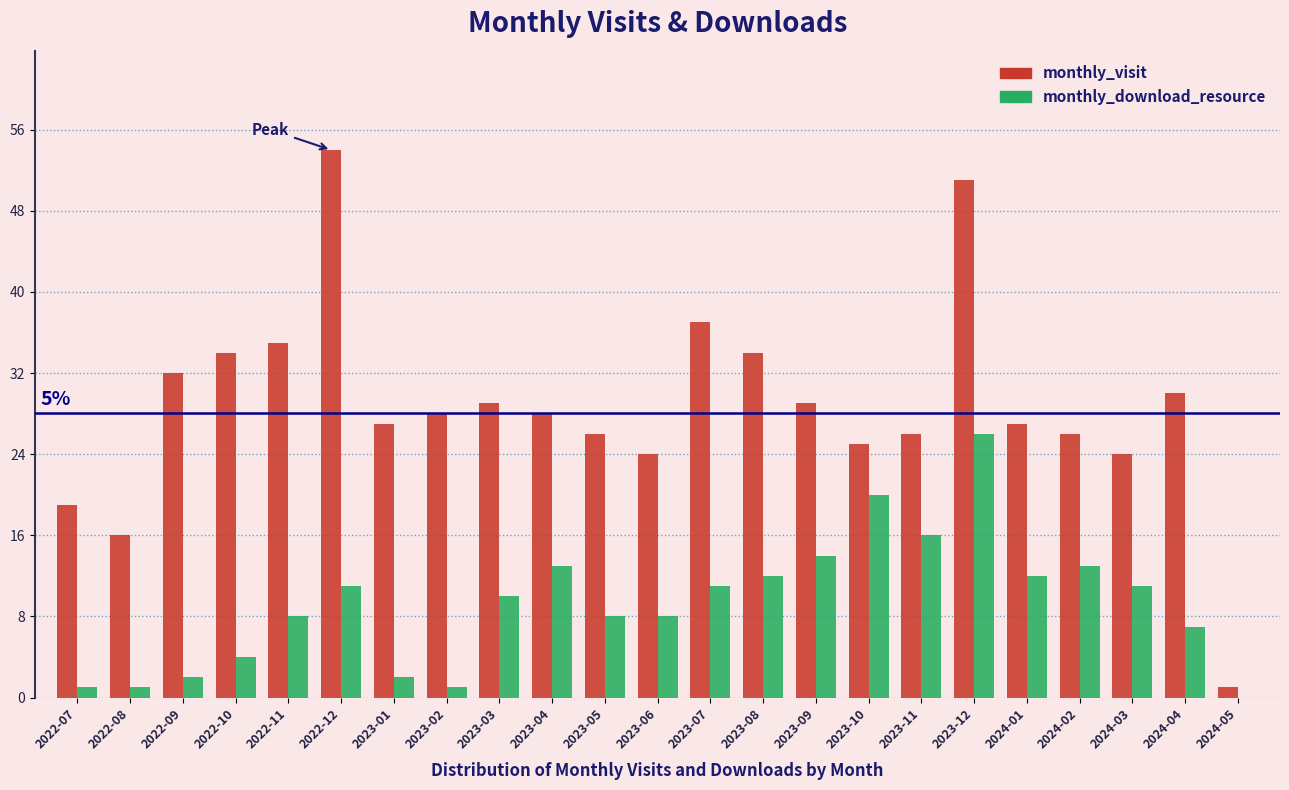

The value of monthly_visit at 2023-04 is 16. True or false?

False